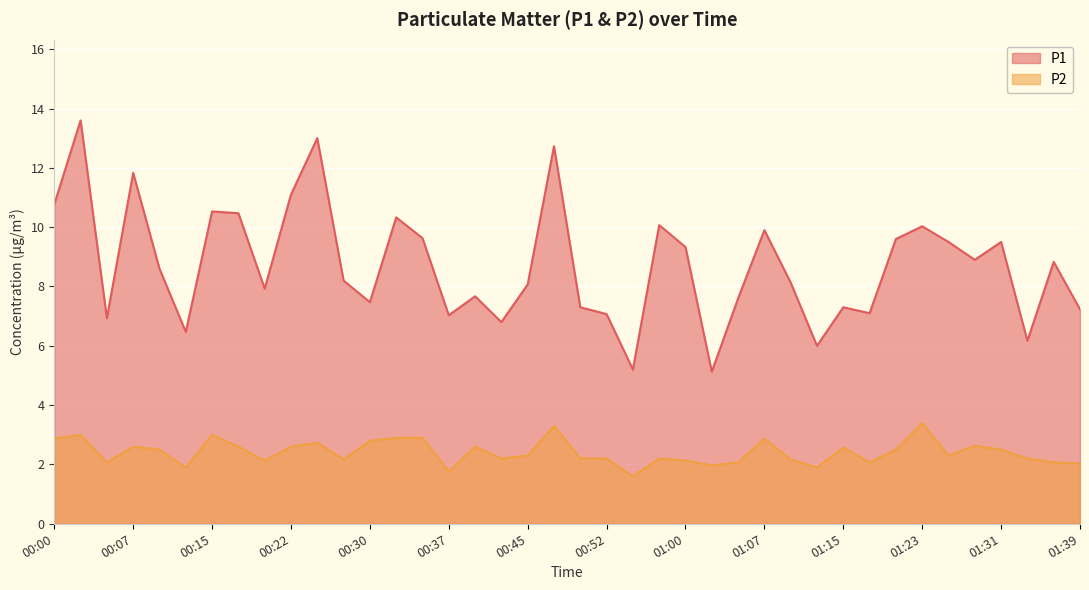

Where is P2 nearest to the value 2?

01:39